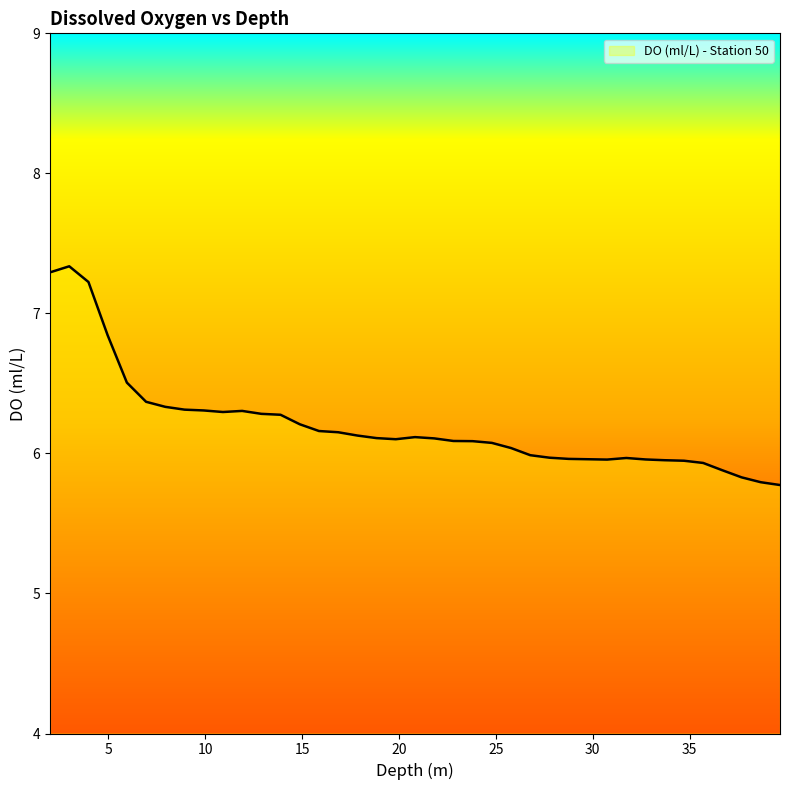

Does the chart display data point markers on the line(s)?

No